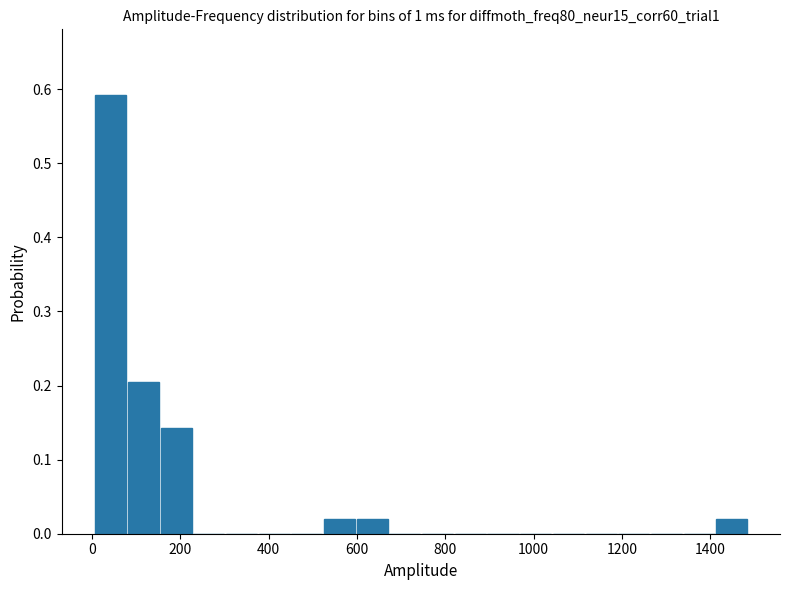

Read against the x-axis, roughly where is the centre of the tallest bar?

40